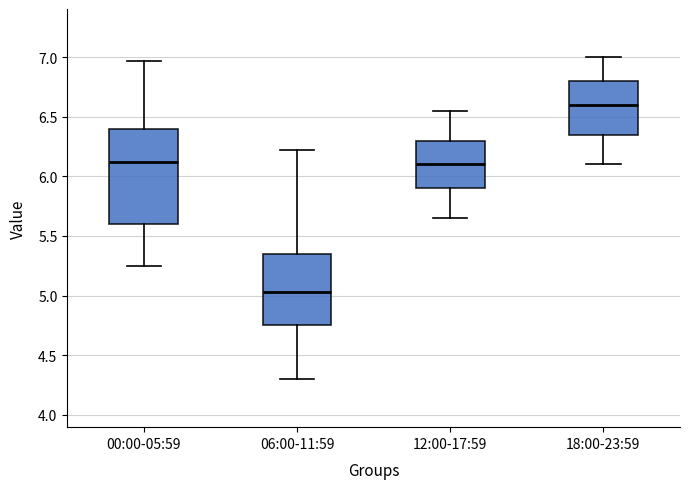

Reading left to right, transcribe this box plot: for each box, give where its median line is, the range the box spans, and where its two whiskers end, as read against the y-axis. The values are not printed on the chart, so give them approximately, as read against the axis.

00:00-05:59: median 6.10, box 5.60 to 6.40, whiskers 5.25 to 6.95
06:00-11:59: median 5.05, box 4.75 to 5.35, whiskers 4.30 to 6.20
12:00-17:59: median 6.10, box 5.90 to 6.30, whiskers 5.65 to 6.55
18:00-23:59: median 6.60, box 6.35 to 6.80, whiskers 6.10 to 7.00